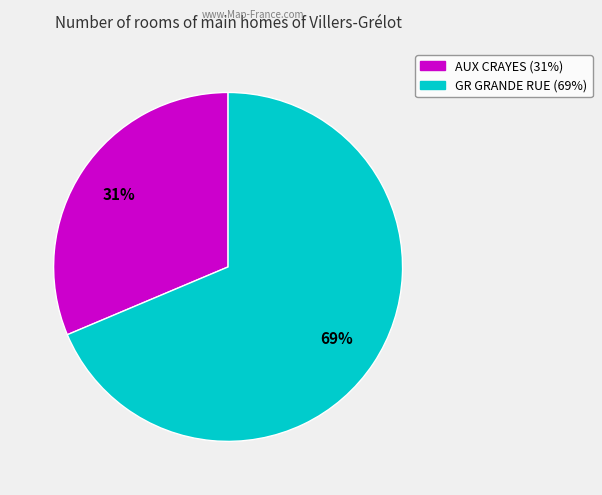

How many segments does this pie chart have?

2